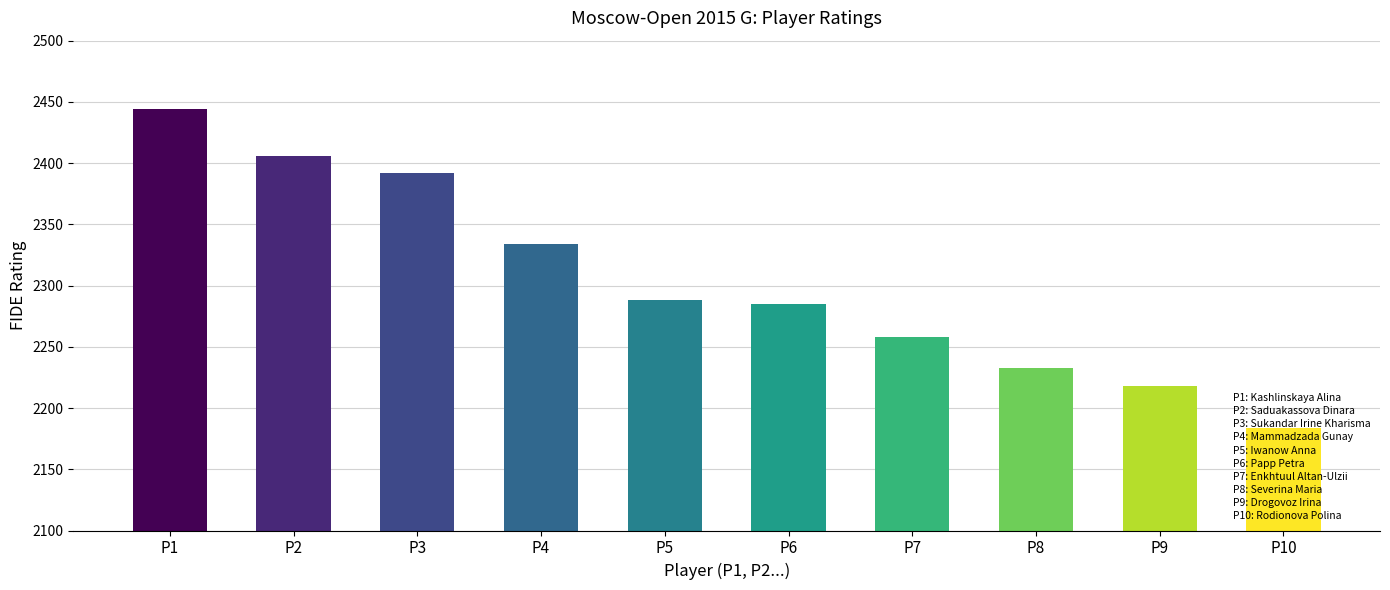

Where is the data nearest to the value 2314?

Mammadzada Gunay